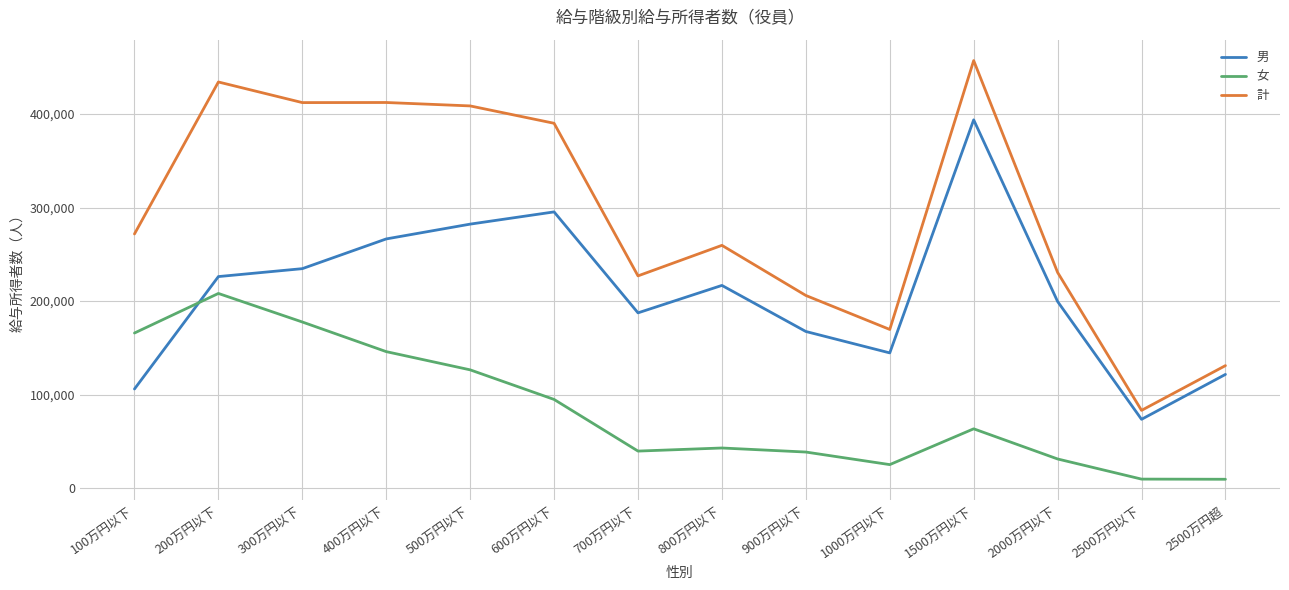

Between 800万円以下 and 1000万円以下, which series saw the biggest shift?

計